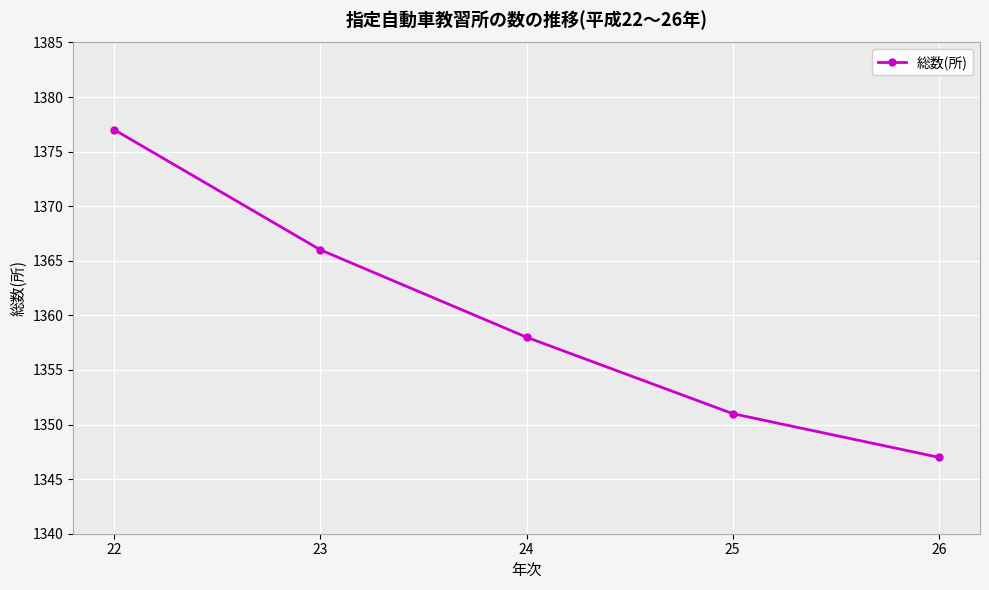

List the labels in order of value, smallest first.

26, 25, 24, 23, 22